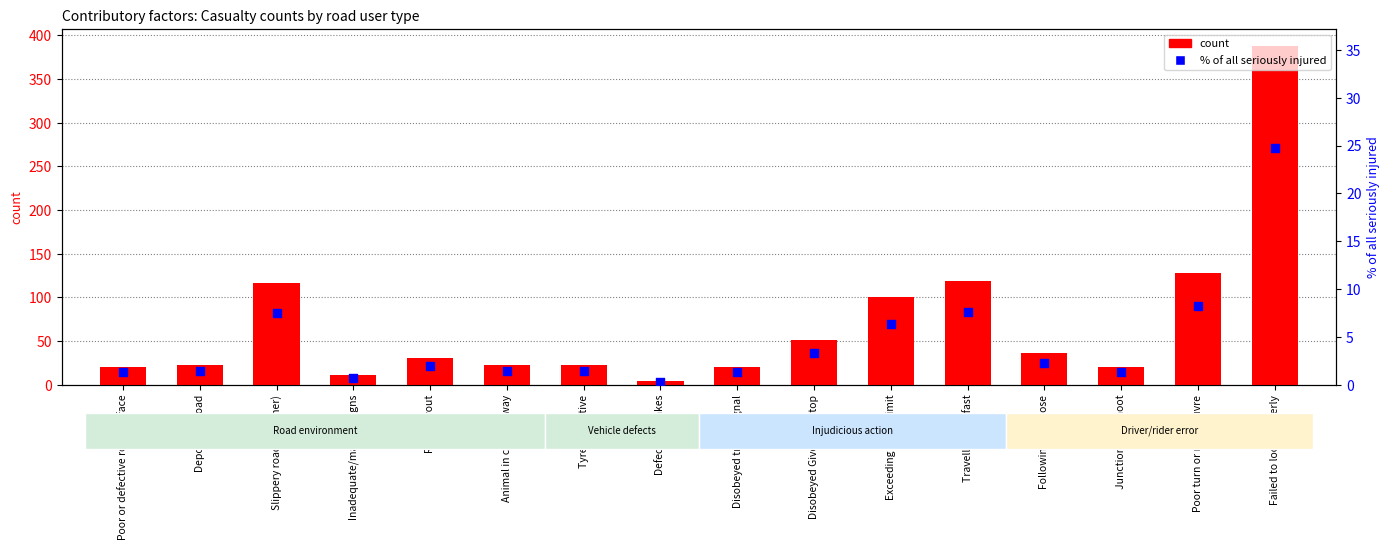

Which series has the largest total across all categories?

count